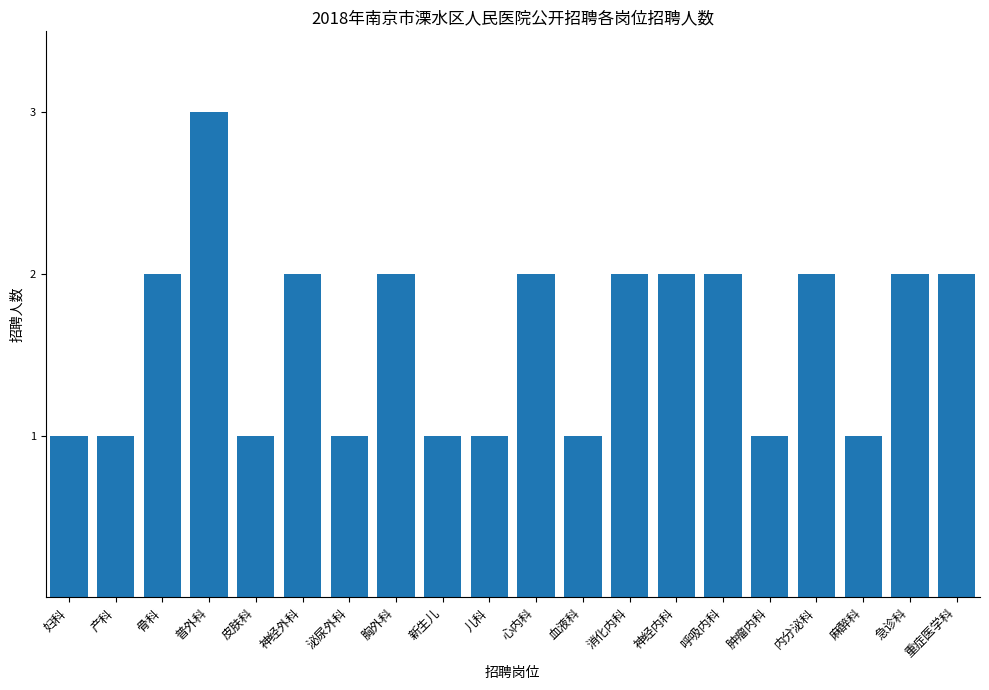

What is the label of the 11th bar from the right?

儿科